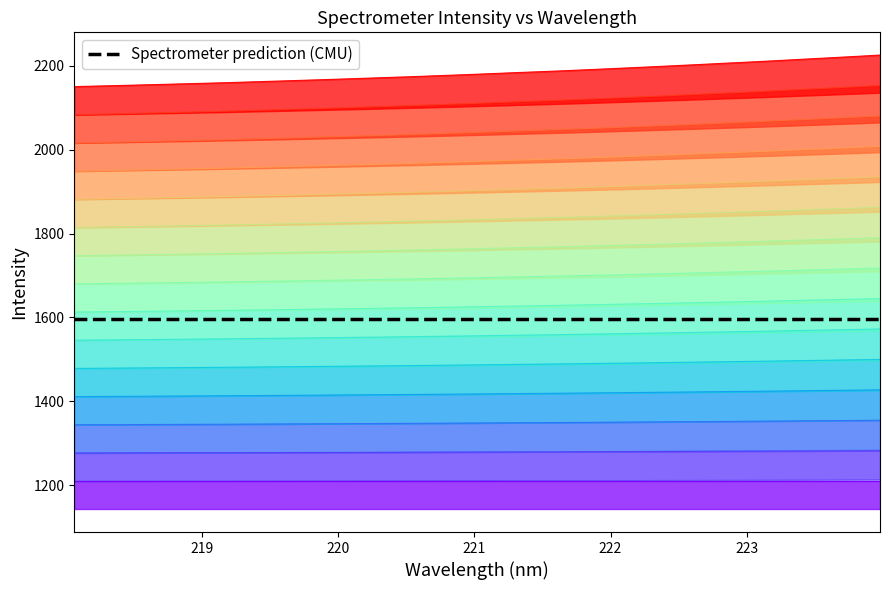

How many categories are shown in the chart?

32